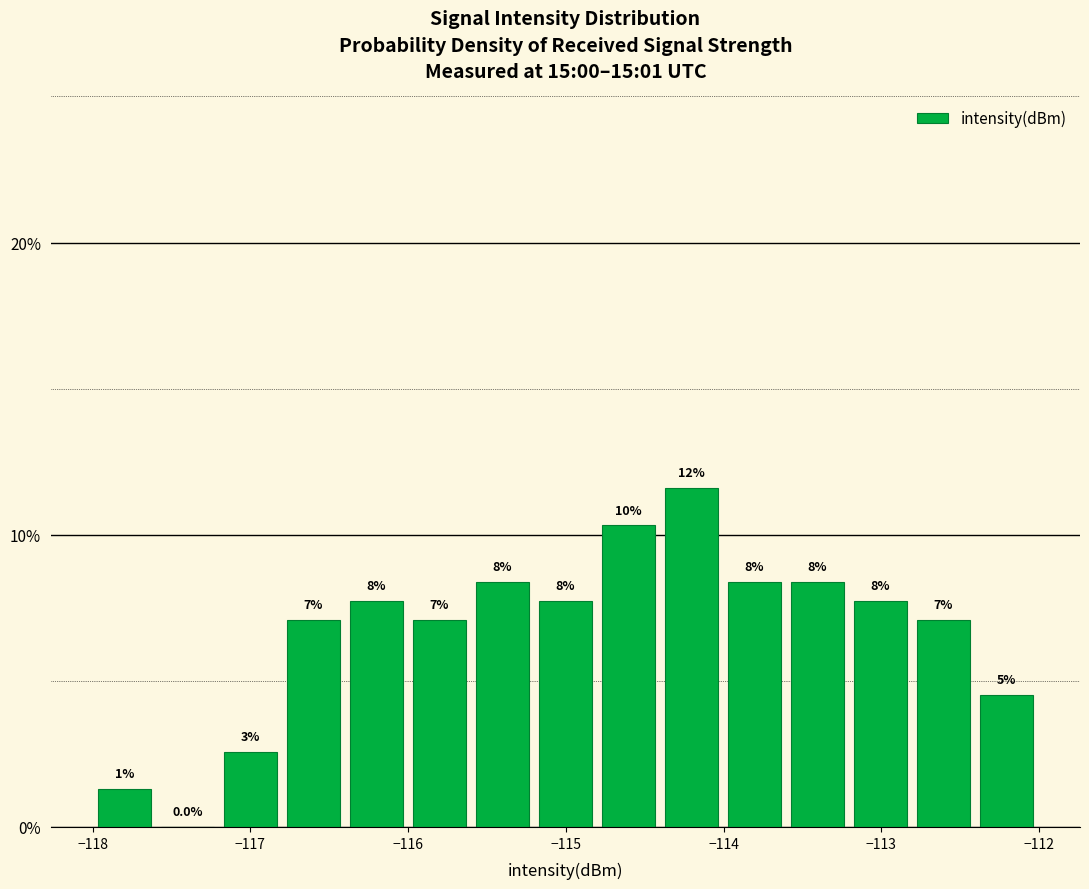

Read against the x-axis, roughly where is the centre of the tallest bar?

-114.2